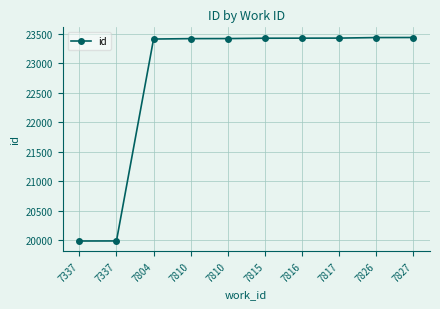

Reading right to left, list all the values displayed in this chart.

7827=23436	7826=23435	7817=23426	7816=23425	7815=23424	7810=23418	7810=23417	7804=23410	7337=19985	7337=19984